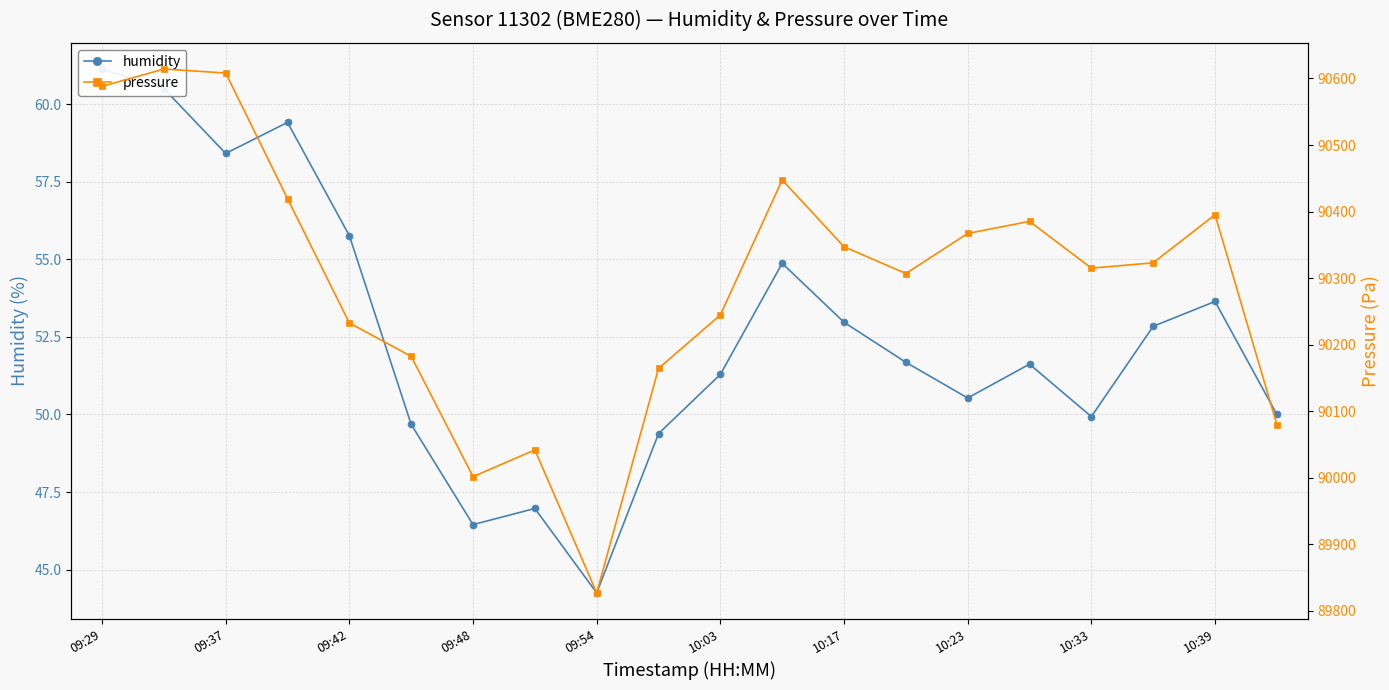

Is the value of humidity at 09:29 greater than the value of pressure at 10:17?

No